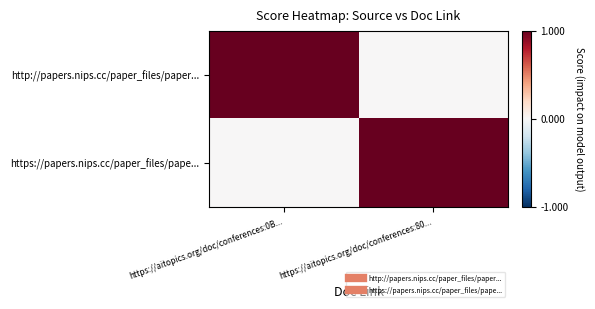

How many distinct data groups are displayed?

2